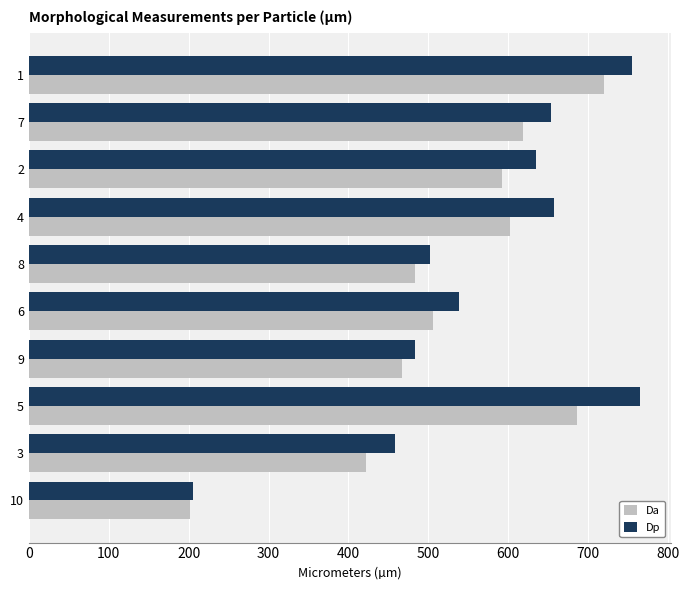

Which series has the largest total across all categories?

Dp